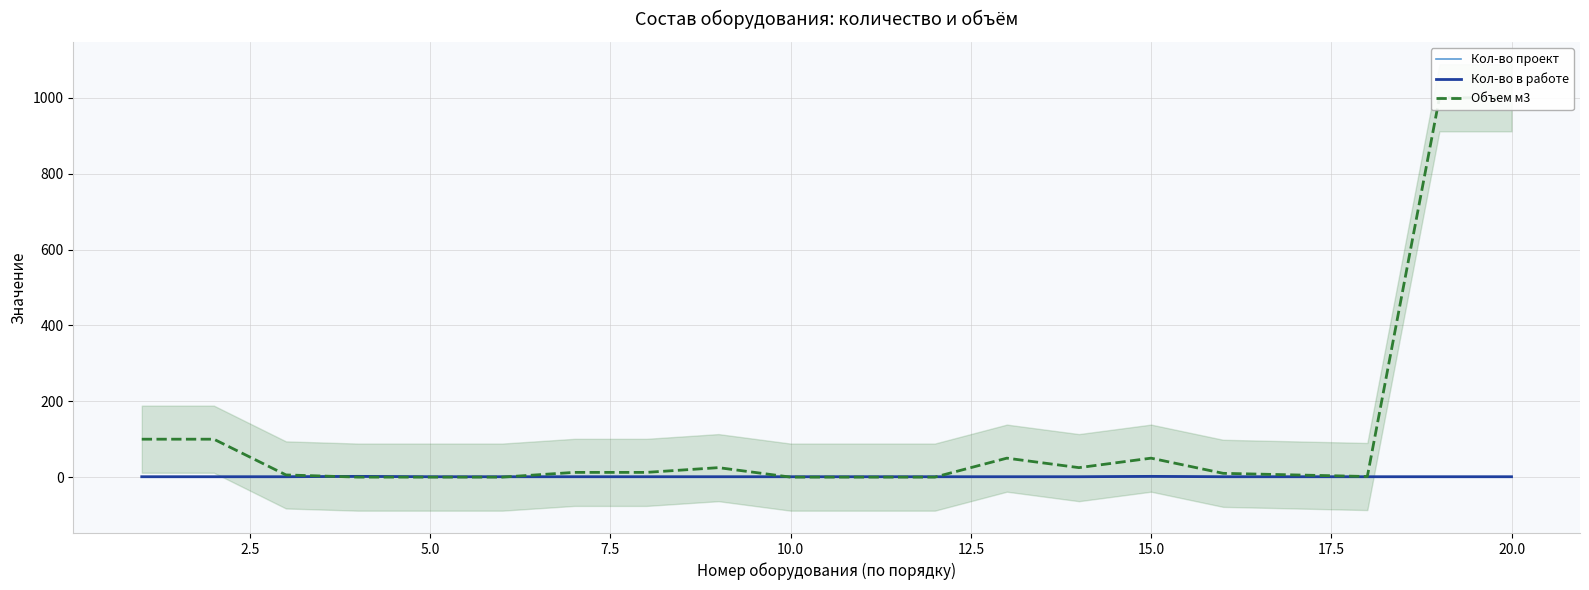

The Кол-во проект series shows 0.5 at 15. True or false?

False